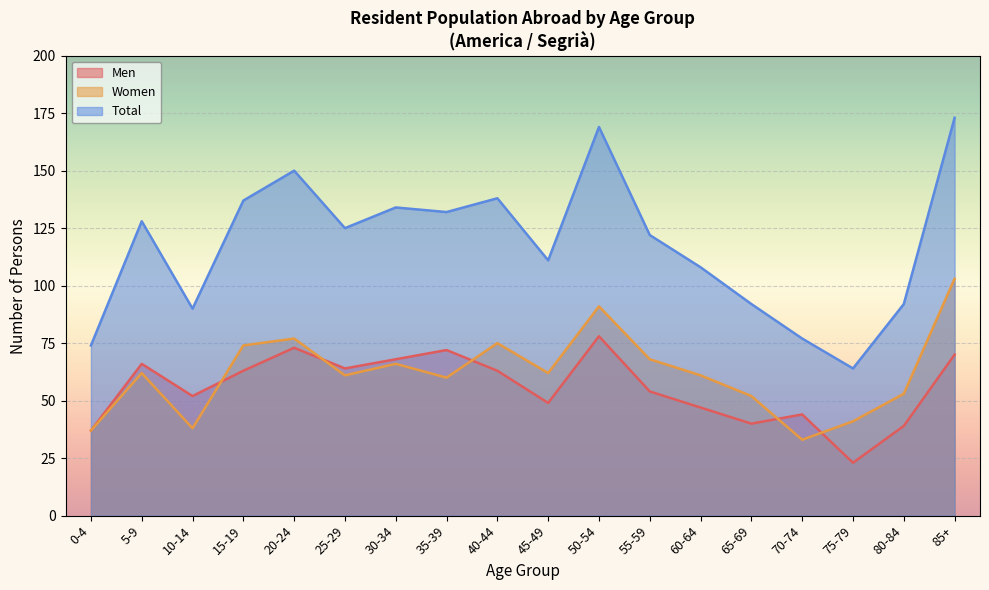

What is the total value across all series at 0-4?

148